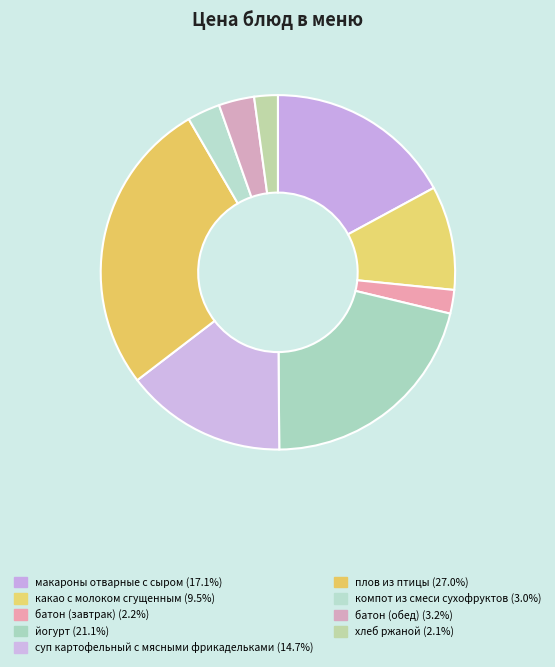

To the nearest percent, what percentage of the pie is батон (обед)?

3%